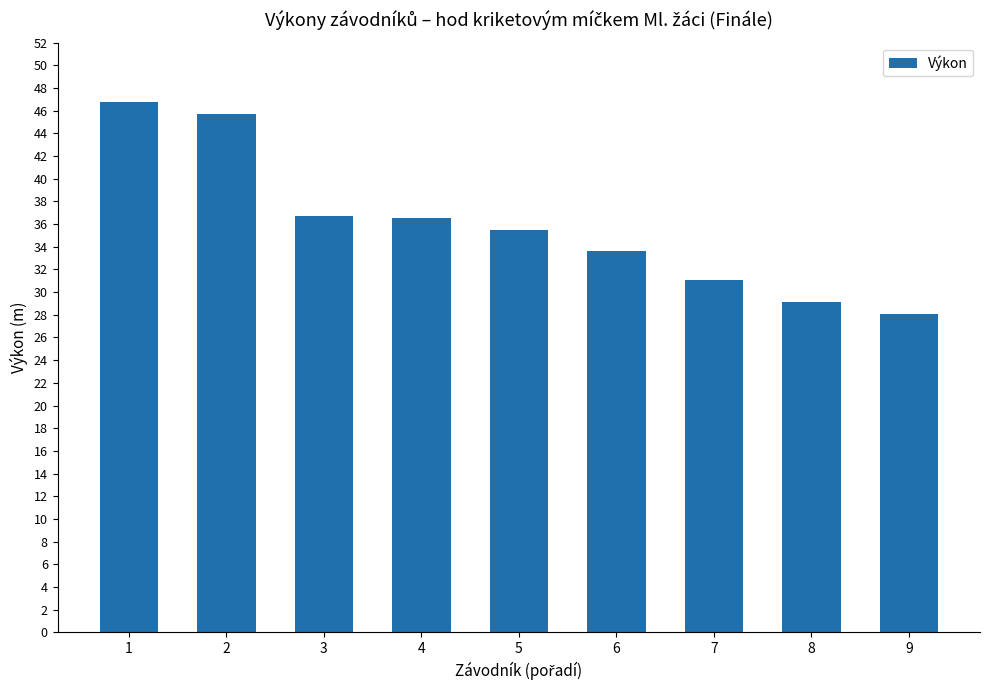

How many distinct data groups are displayed?

1